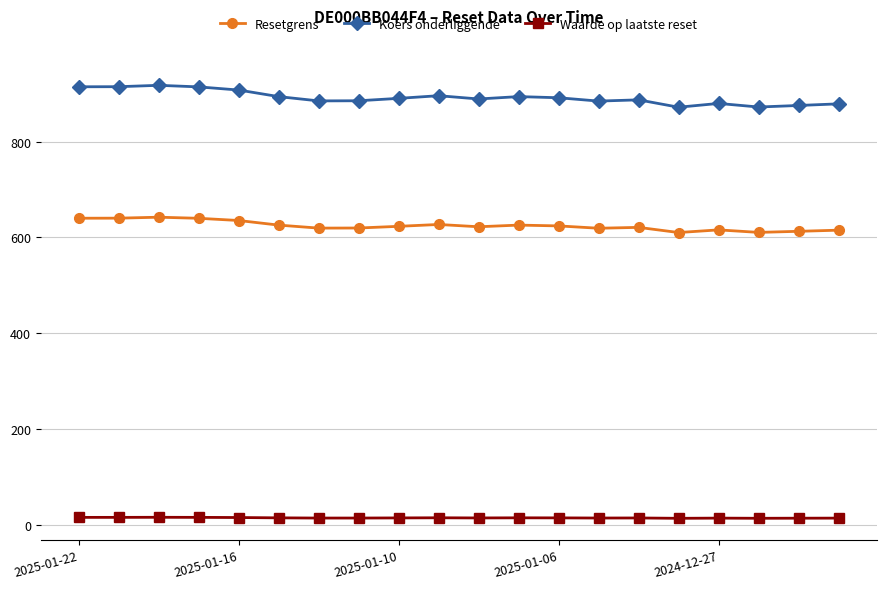

What is the value of the Resetgrens point at the 1st from the left?

640.1